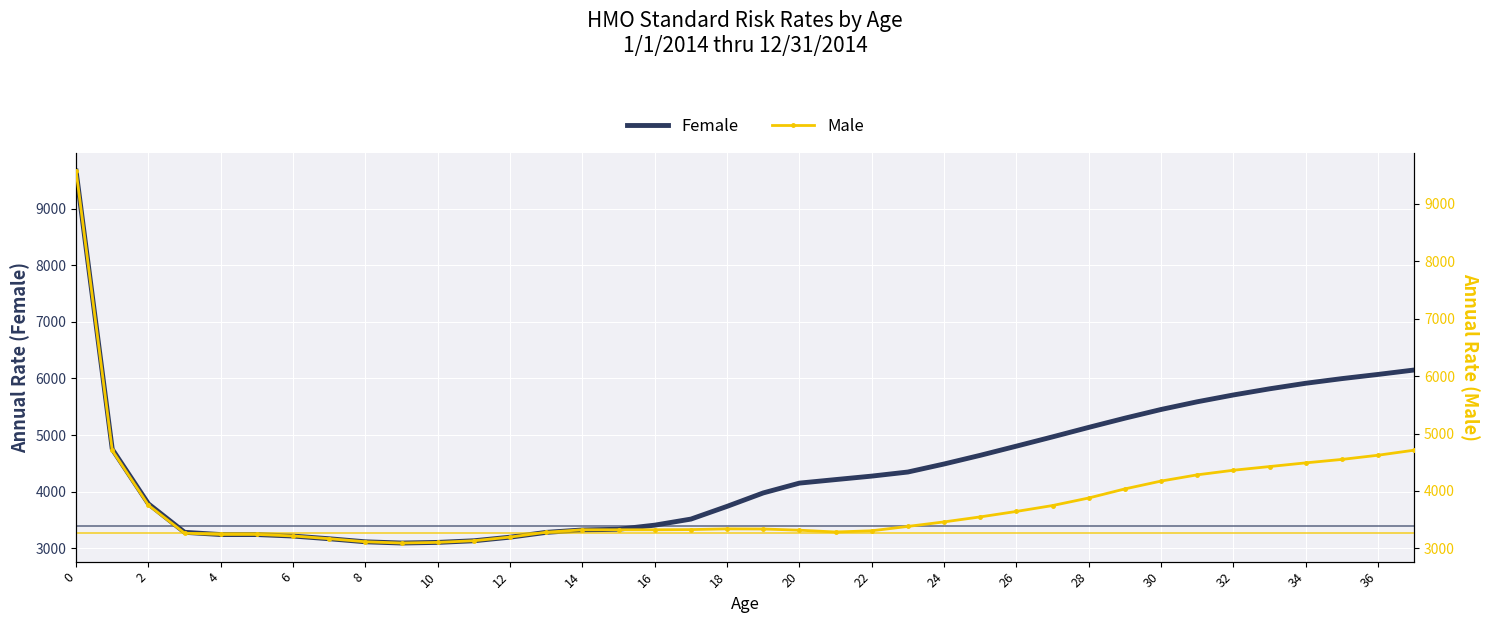

Is this an area chart (filled region under the line)?

No